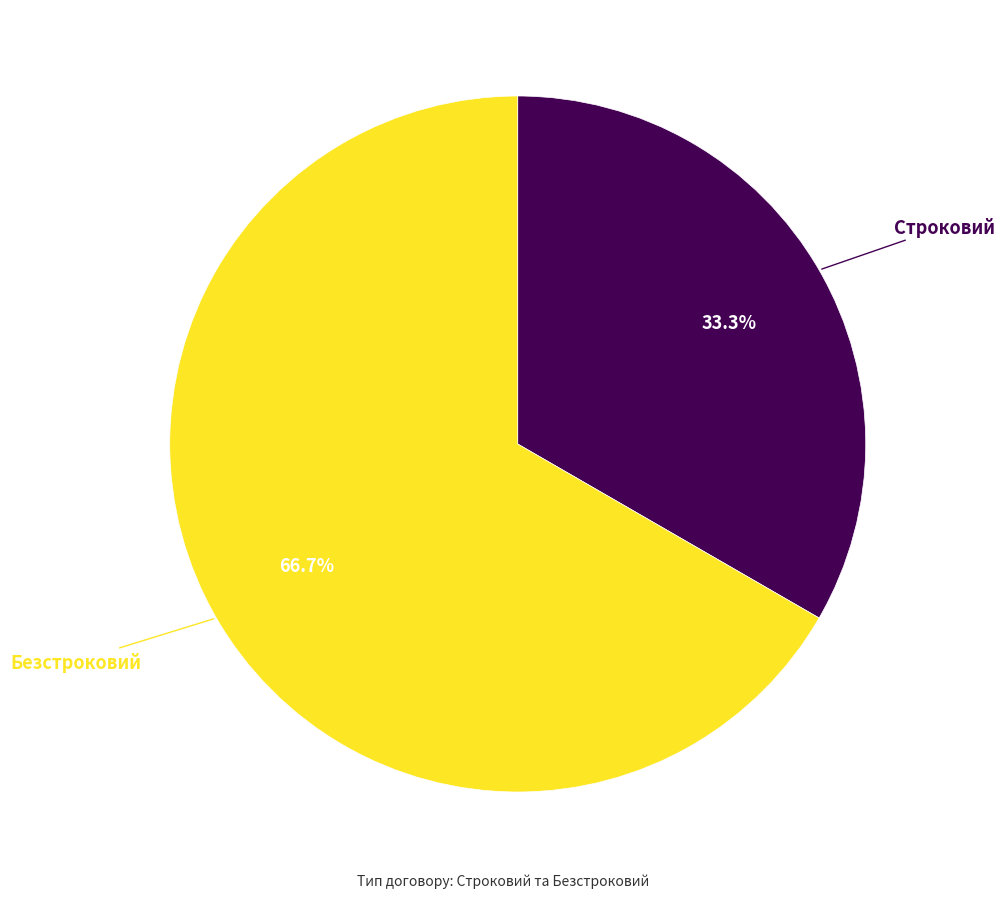

Does any single category account for the majority?

Yes